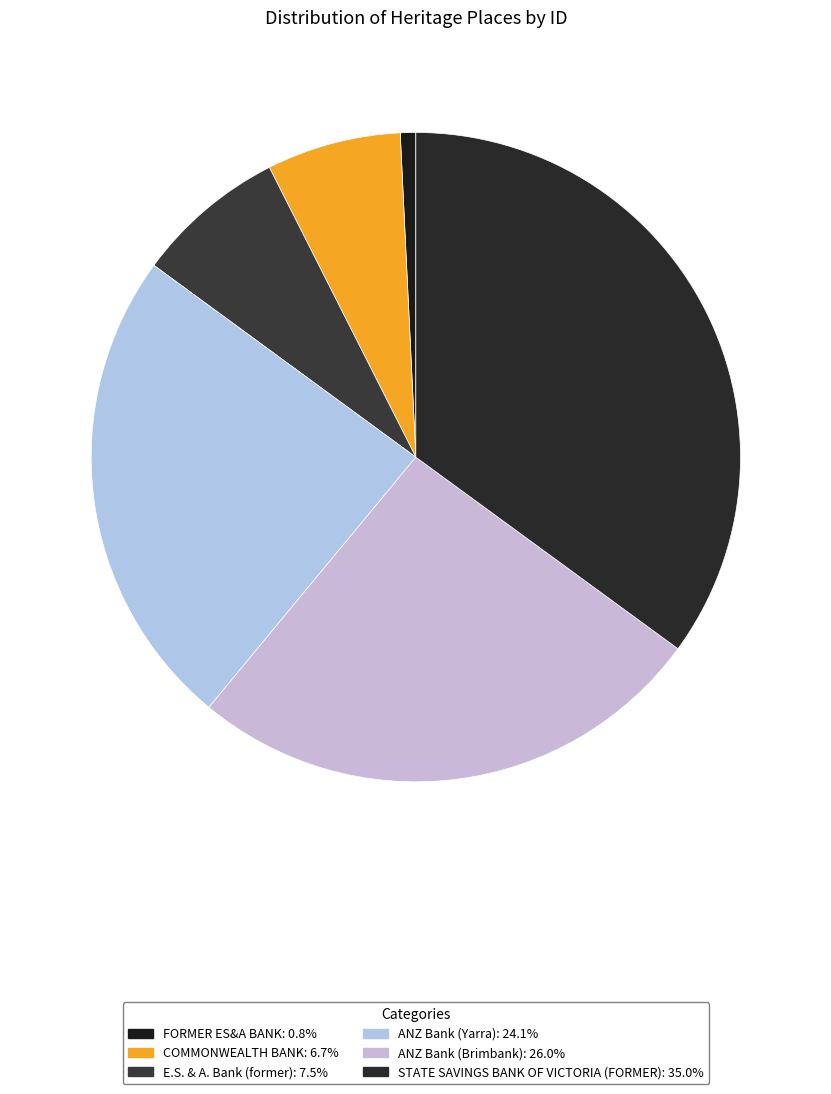

Does FORMER ES&A BANK account for over 50% of the chart?

No